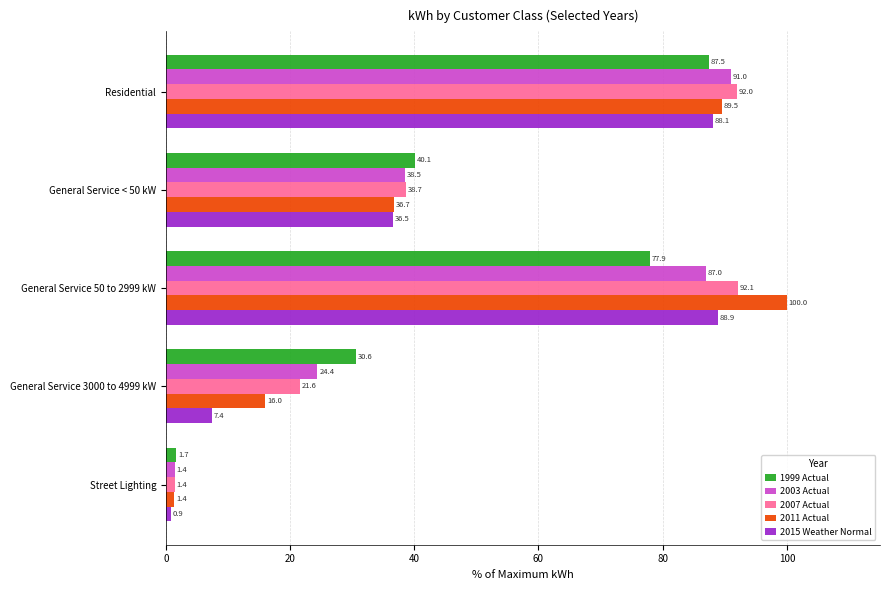

What is the spread (max minus min) of values at General Service < 50 kW?

3.6